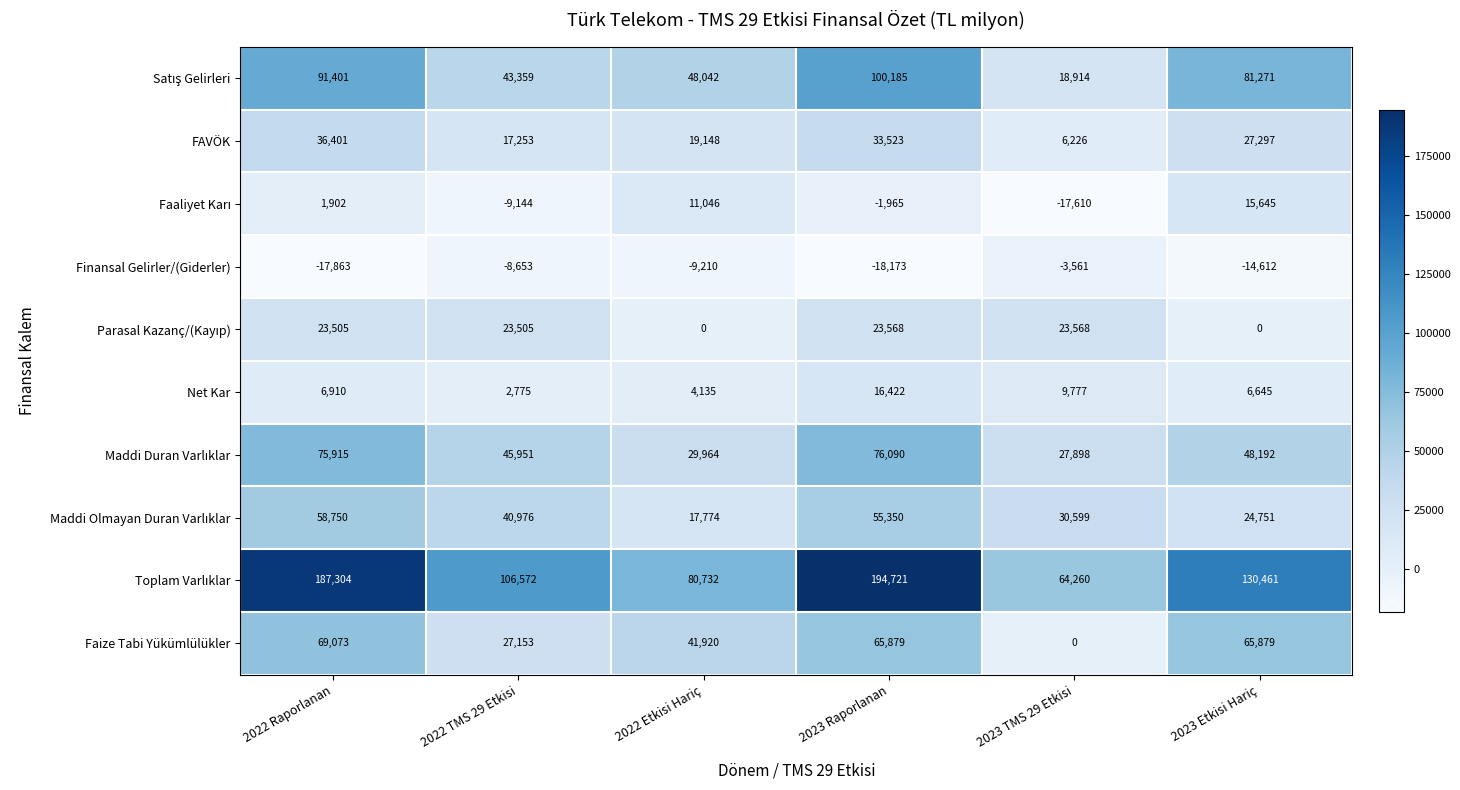

What is the difference between the second highest and minimum values in the FAVÖK series?

27297